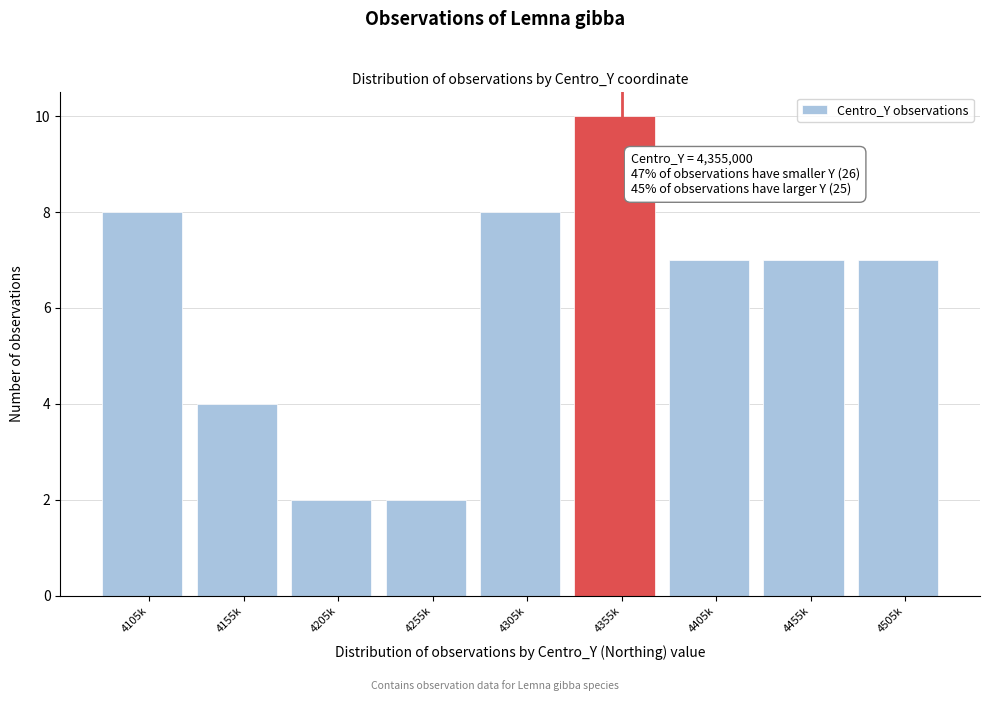

Reading left to right, list all the values displayed in this chart.

4105k=8	4155k=4	4205k=2	4255k=2	4305k=8	4355k=10	4405k=7	4455k=7	4505k=7